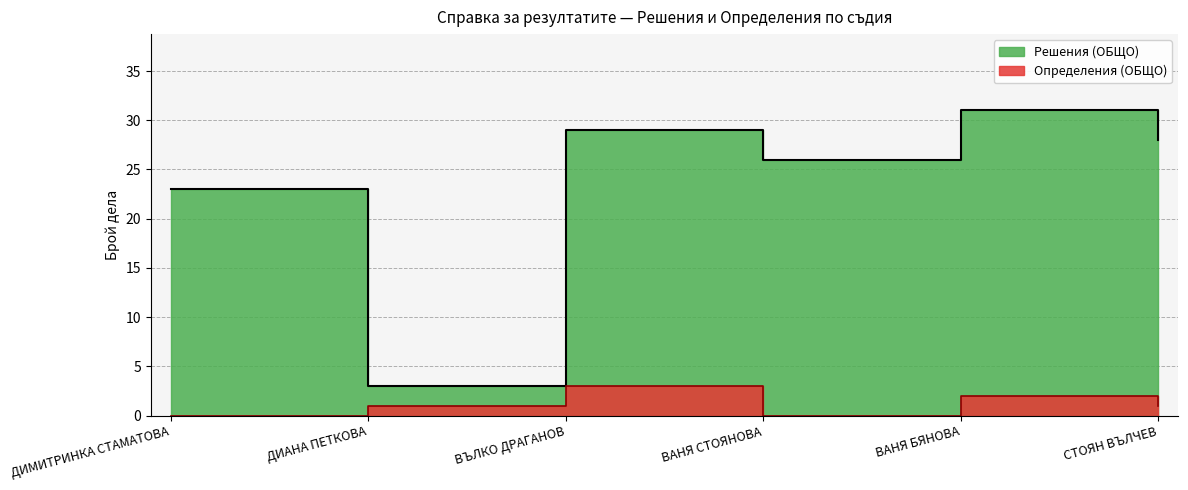

Reading left to right, list all the values displayed in this chart.

Решения (ОБЩО): ДИМИТРИНКА СТАМАТОВА=23	ДИАНА ПЕТКОВА=3	ВЪЛКО ДРАГАНОВ=29	ВАНЯ СТОЯНОВА=26	ВАНЯ БЯНОВА=31	СТОЯН ВЪЛЧЕВ=28
Определения (ОБЩО): ДИМИТРИНКА СТАМАТОВА=0	ДИАНА ПЕТКОВА=1	ВЪЛКО ДРАГАНОВ=3	ВАНЯ СТОЯНОВА=0	ВАНЯ БЯНОВА=2	СТОЯН ВЪЛЧЕВ=1